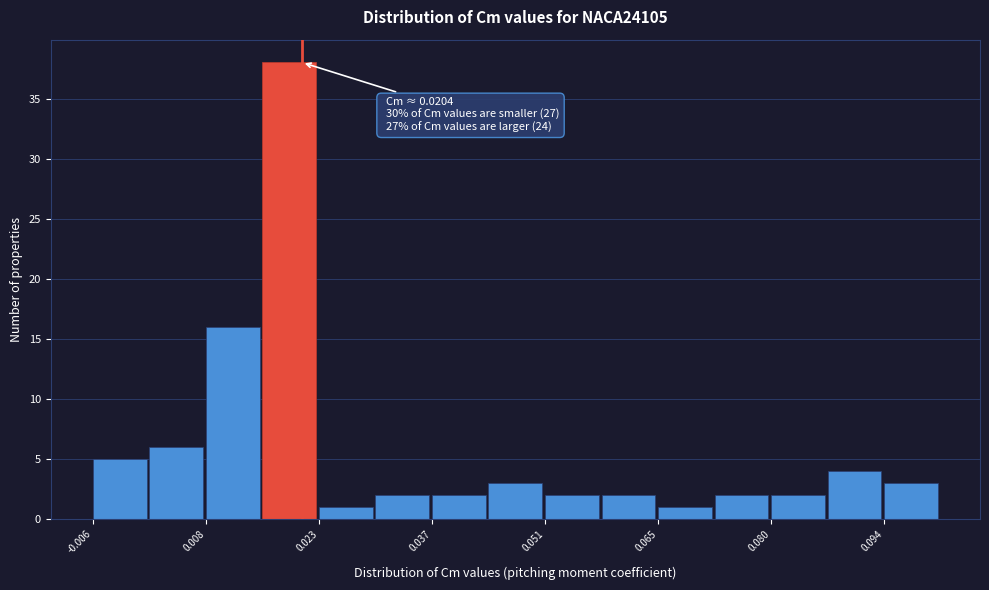

Around what value on the x-axis is the tallest bar? Give the approximate position of its centre, as read against the axis.

0.018